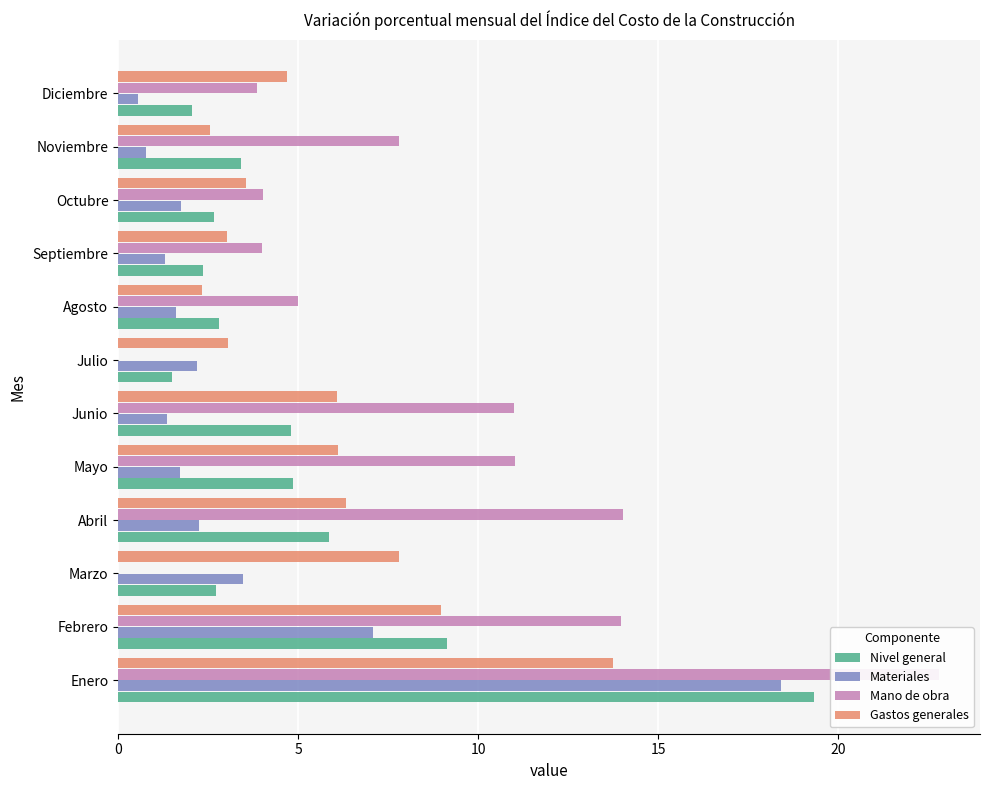

How many values in the Nivel general series are below 3?

6